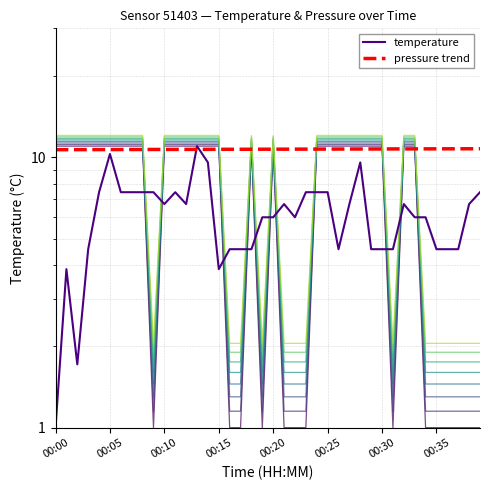

Reading left to right, transcribe all the data shown in this chart.

temperature: 1.0	3.9	1.7	4.6	7.4	10.3	7.4	7.4	7.4	7.4	6.7	7.4	6.7	11.0	9.6	3.9	4.6	4.6	4.6	6.0	6.0	6.7	6.0	7.4	7.4	7.4	4.6	6.7	9.6	4.6	4.6	4.6	6.7	6.0	6.0	4.6	4.6	4.6	6.7	7.4
pressure: 11.3	11.3	11.3	11.3	11.3	11.3	11.3	11.3	11.3	1.3	11.3	11.3	11.3	11.3	11.3	11.3	1.3	1.3	11.3	1.3	11.3	1.3	1.3	1.3	11.3	11.3	11.3	11.3	11.3	11.3	11.3	1.3	11.3	11.3	1.3	1.3	1.3	1.3	1.3	1.3